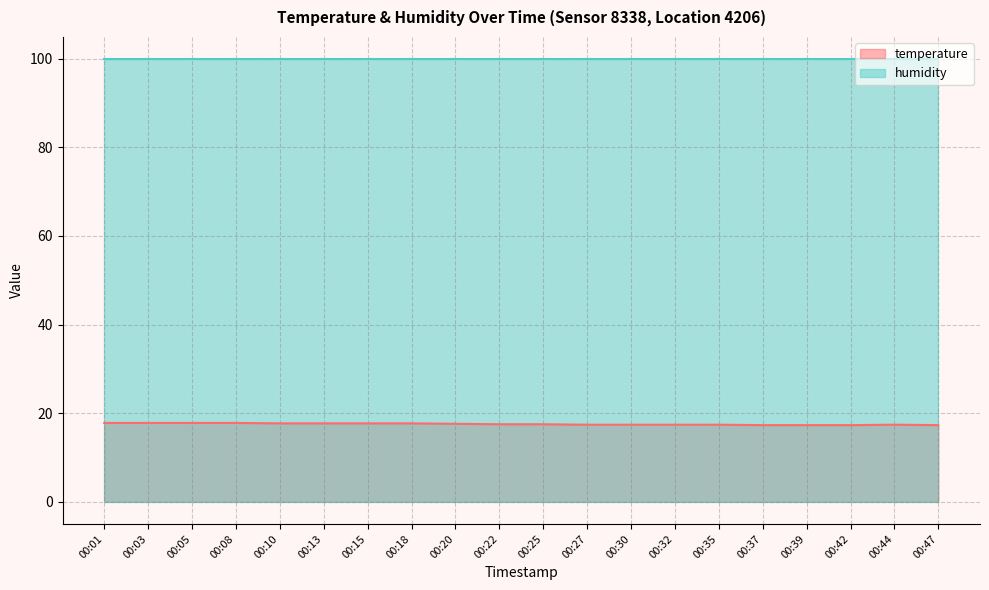

List the labels in order of value, largest first.

00:01, 00:03, 00:05, 00:08, 00:10, 00:13, 00:15, 00:18, 00:20, 00:22, 00:25, 00:27, 00:30, 00:32, 00:35, 00:44, 00:37, 00:39, 00:42, 00:47